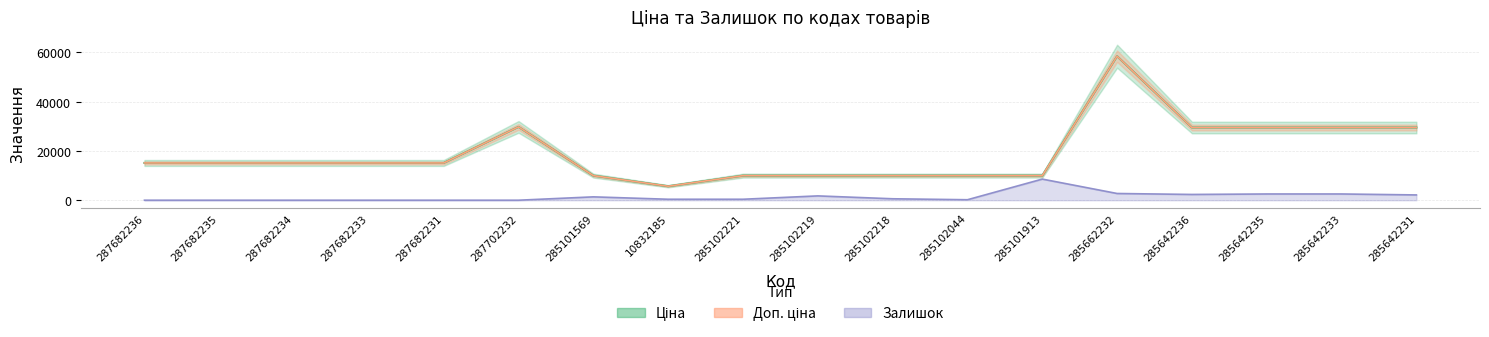

Reading left to right, transcribe all the data shown in this chart.

Ціна: 287682236=15120.0	287682235=15120.0	287682234=15120.0	287682233=15120.0	287682231=15120.0	287702232=29747.2	285101569=9975.0	10832185=5673.8	285102221=9975.0	285102219=9975.0	285102218=9975.0	285102044=9975.0	285101913=9975.0	285662232=58426.5	285642236=29491.5	285642235=29491.5	285642233=29491.5	285642231=29491.5
Доп. ціна: 287682236=15120.0	287682235=15120.0	287682234=15120.0	287682233=15120.0	287682231=15120.0	287702232=29747.2	285101569=9975.0	10832185=5673.8	285102221=9975.0	285102219=9975.0	285102218=9975.0	285102044=9975.0	285101913=9975.0	285662232=58426.5	285642236=29491.5	285642235=29491.5	285642233=29491.5	285642231=29491.5
Залишок: 287682236=0.0	287682235=0.0	287682234=0.0	287682233=0.0	287682231=0.0	287702232=0.0	285101569=1363.3	10832185=389.5	285102221=389.5	285102219=1752.8	285102218=584.3	285102044=194.8	285101913=8569.2	285662232=2726.6	285642236=2337.1	285642235=2531.8	285642233=2531.8	285642231=2142.3